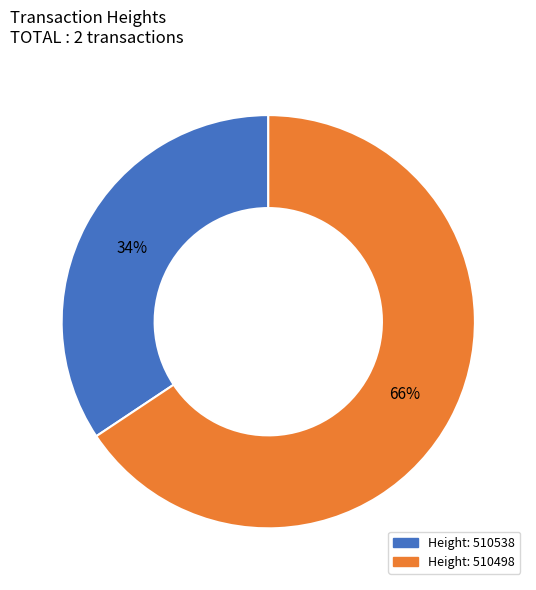

To the nearest percent, what is the average slice percentage?

50%